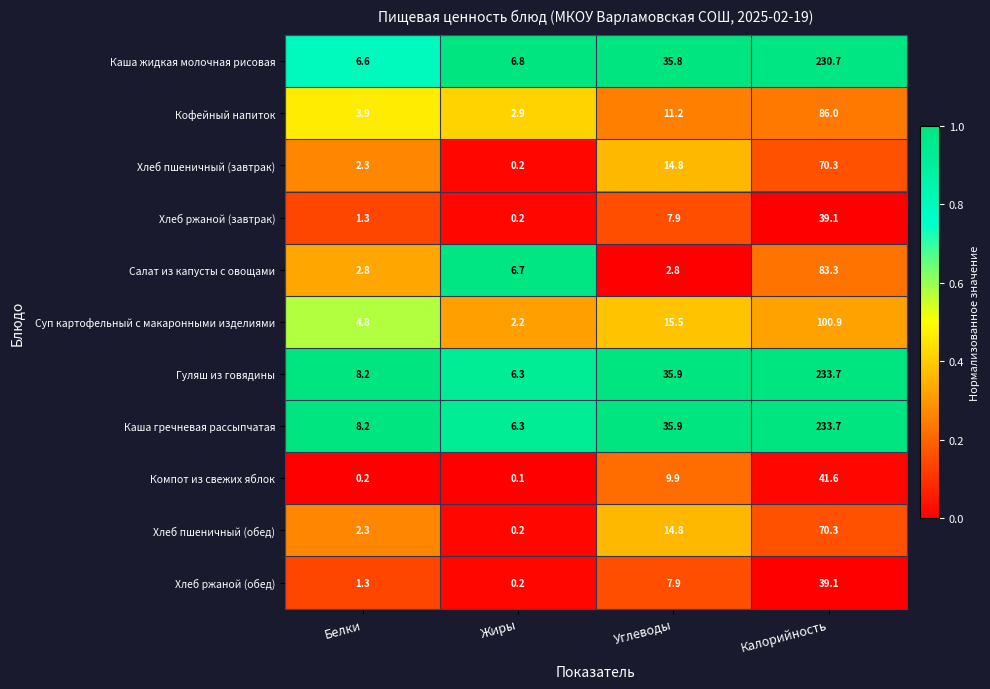

What is the difference between the maximum and minimum values in the Хлеб пшеничный (завтрак) series?

70.1